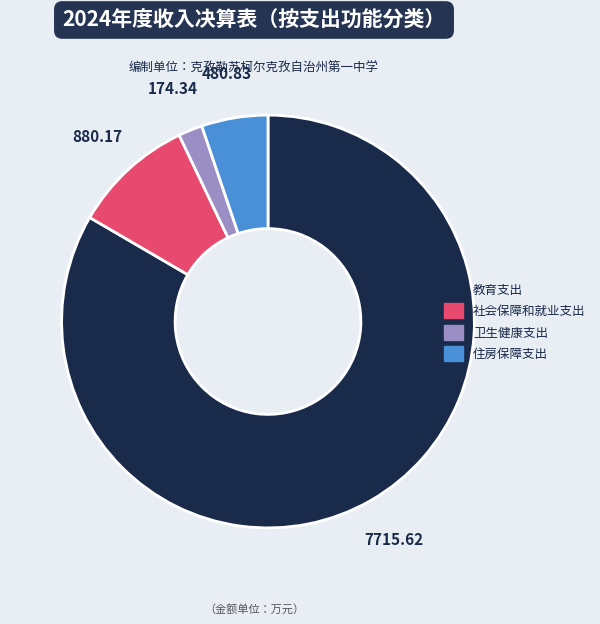

Do 教育支出 and 卫生健康支出 together represent more than half of the pie?

Yes